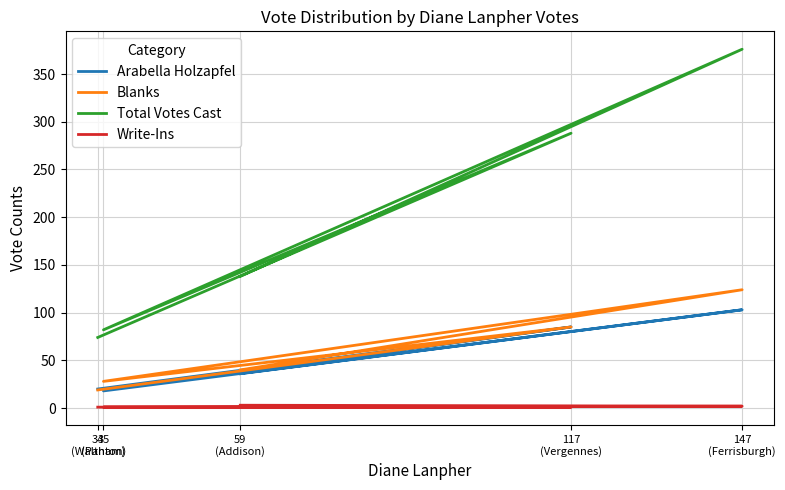

Reading left to right, list all the values displayed in this chart.

Arabella Holzapfel: 59
(Addison)=36	147
(Ferrisburgh)=103	35
(Panton)=18	117
(Vergennes)=85	34
(Waltham)=20
Blanks: 59
(Addison)=40	147
(Ferrisburgh)=124	35
(Panton)=28	117
(Vergennes)=85	34
(Waltham)=19
Total Votes Cast: 59
(Addison)=138	147
(Ferrisburgh)=376	35
(Panton)=82	117
(Vergennes)=288	34
(Waltham)=74
Write-Ins: 59
(Addison)=3	147
(Ferrisburgh)=2	35
(Panton)=1	117
(Vergennes)=1	34
(Waltham)=1